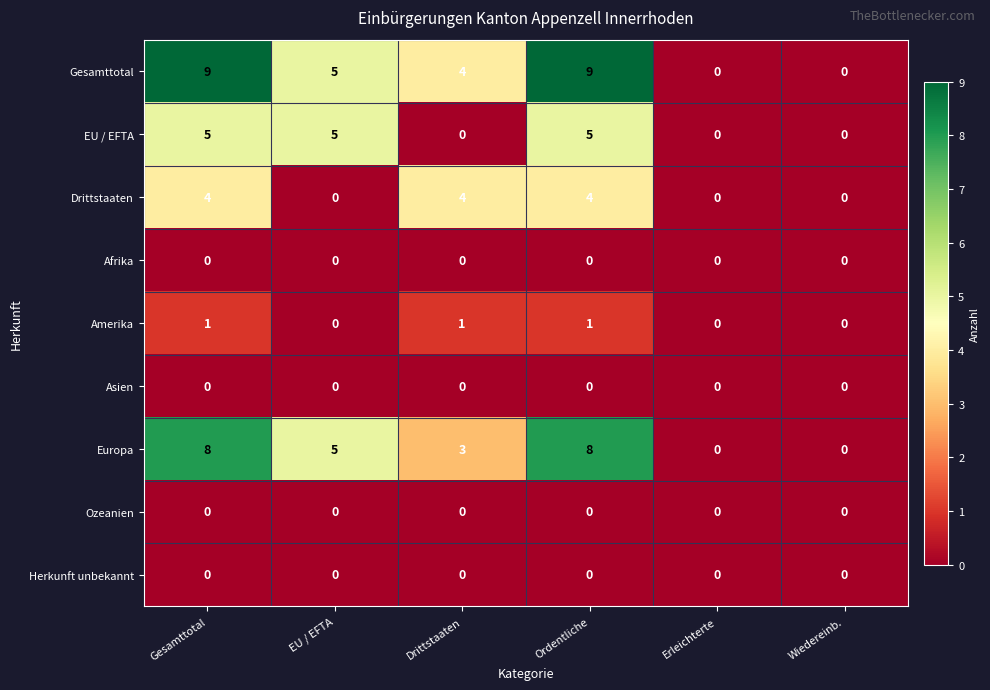

What is the maximum value for Gesamttotal?

9